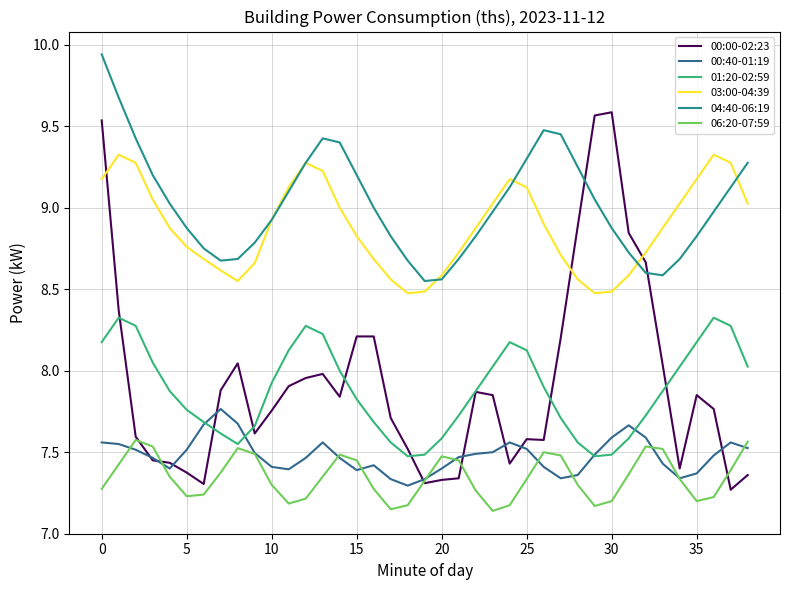

What is the sum of all 00:00-02:23 values?

309.4